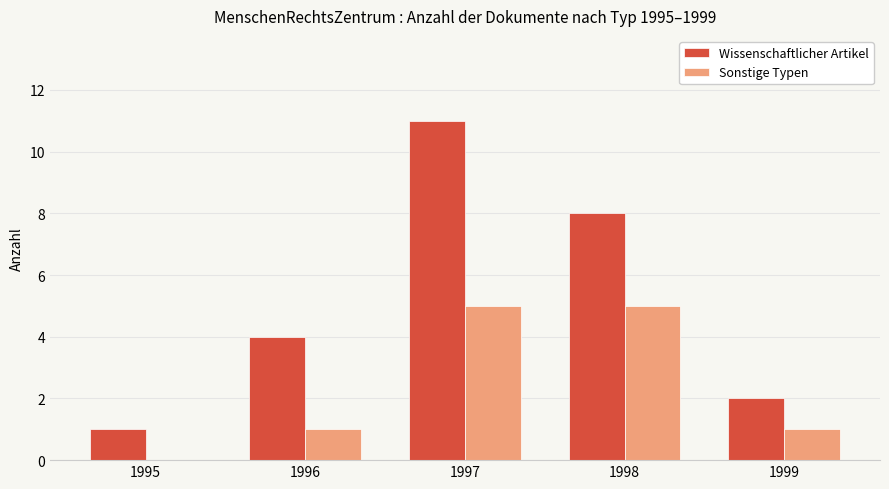

Which series has the largest total across all categories?

Wissenschaftlicher Artikel